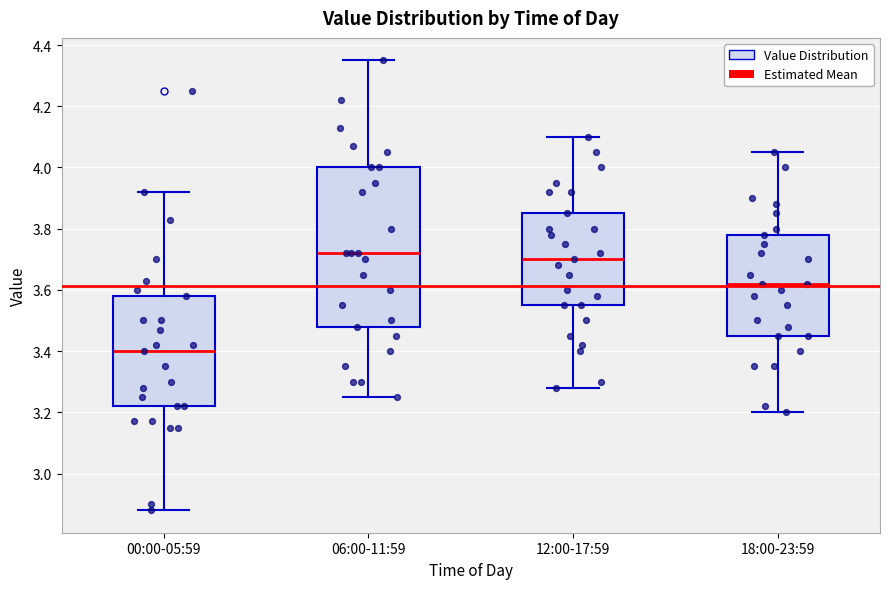

Where is the upper edge of the box for 18:00-23:59 on the y-axis? The values are not printed on the chart, so give them approximately, as read against the axis.

3.78